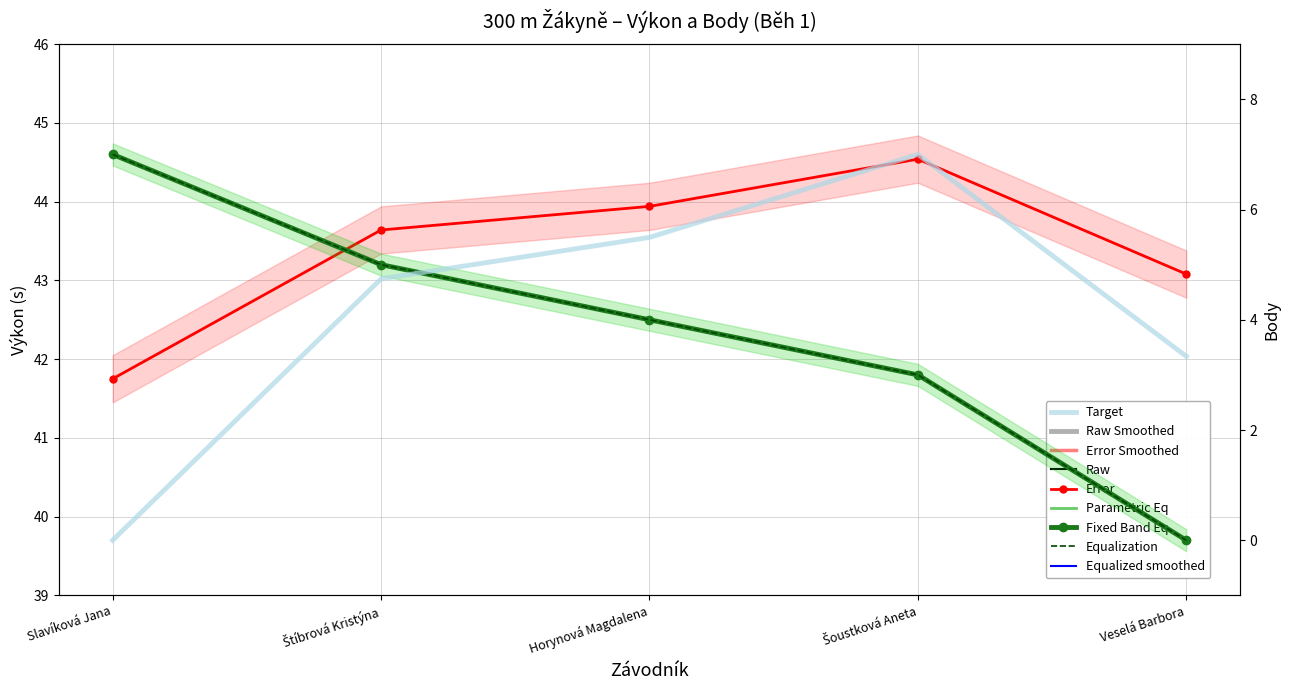

What is the sum of all Target values?

20.6